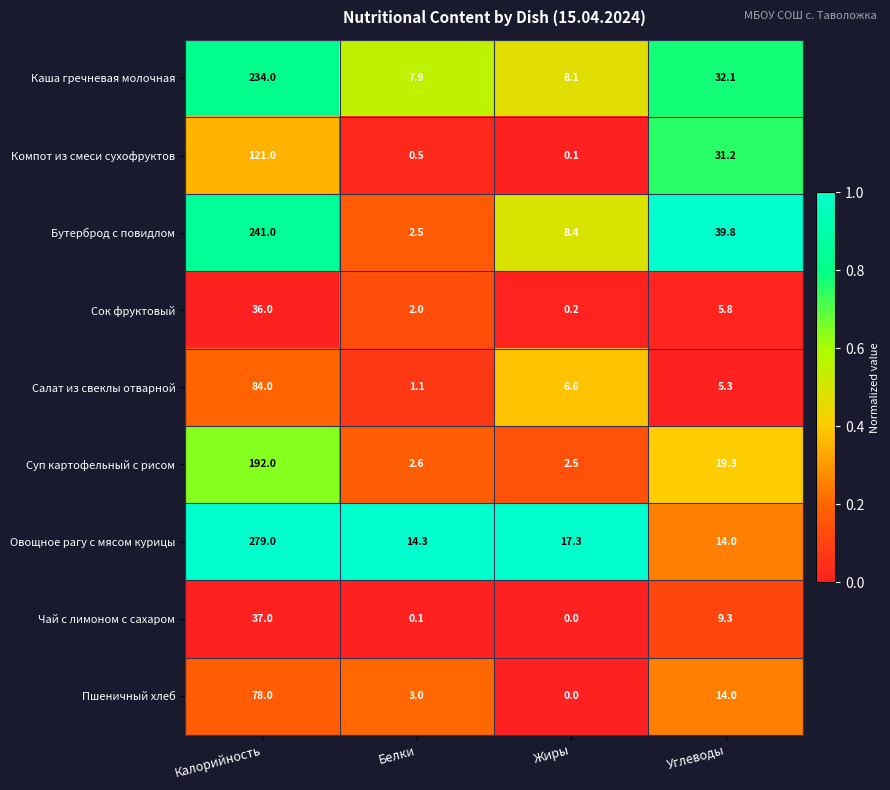

The Чай с лимоном с сахаром series shows 0.0 at Жиры. True or false?

True